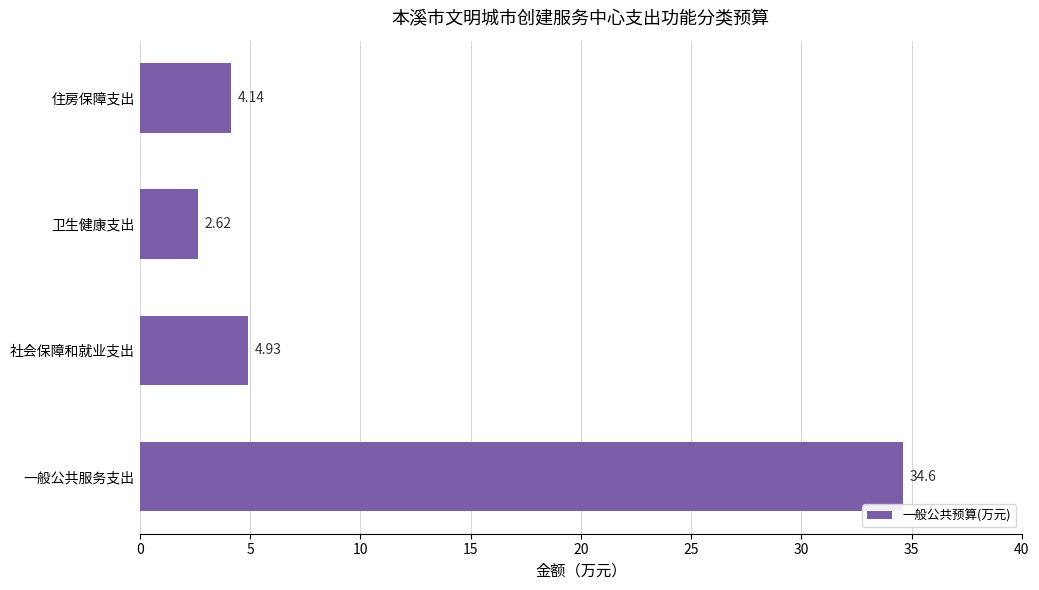

What is the maximum value shown in the chart?

34.6